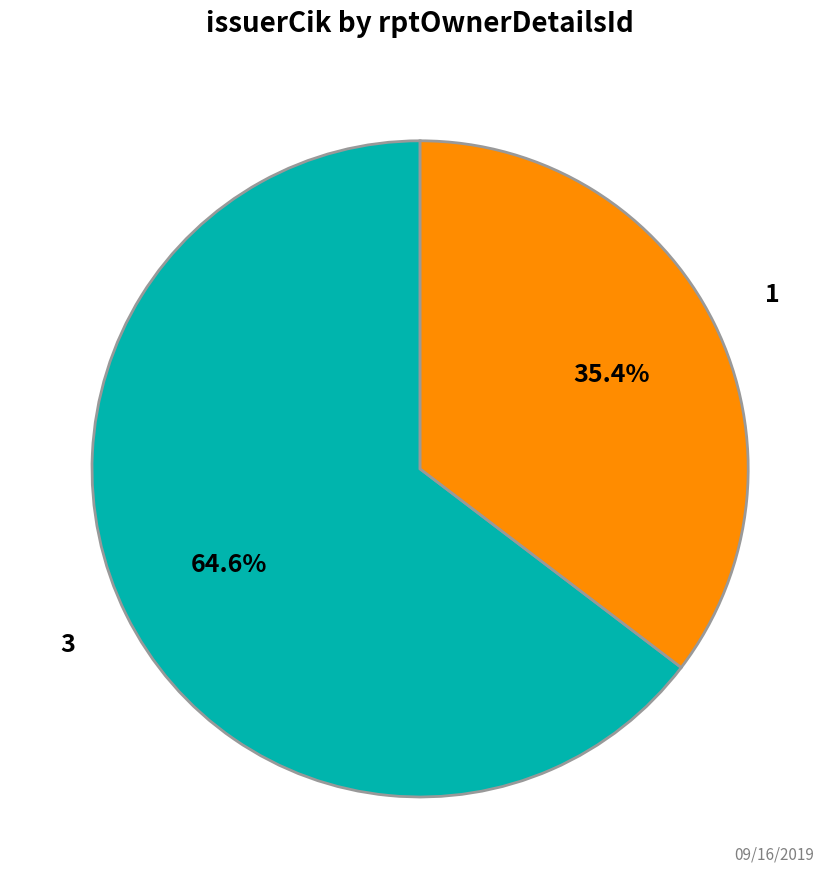

To the nearest percent, what is the difference between the largest and smallest slice percentages?

29%